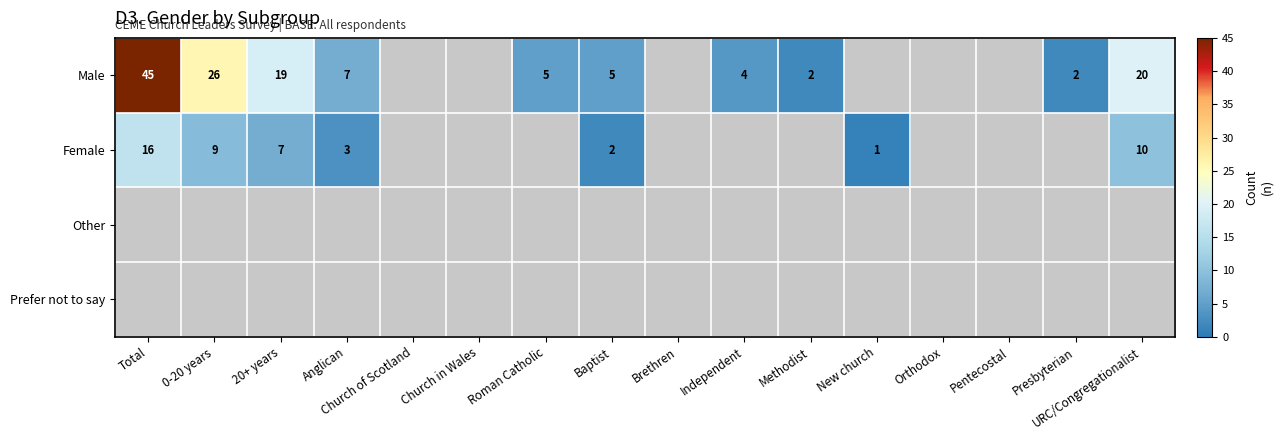

Is it true that Female equals 9 at 0-20 years?

True